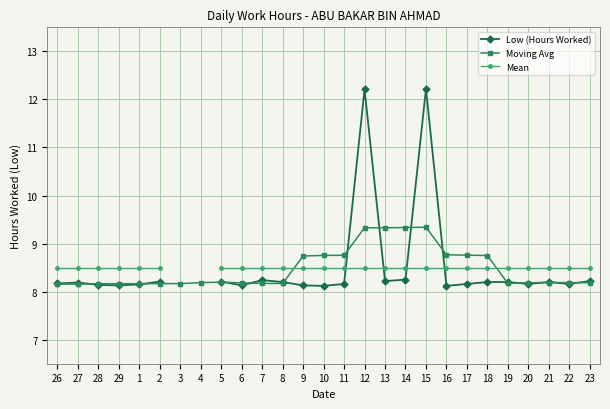

Between 28 and 12, which series saw the biggest shift?

Low (Hours Worked)